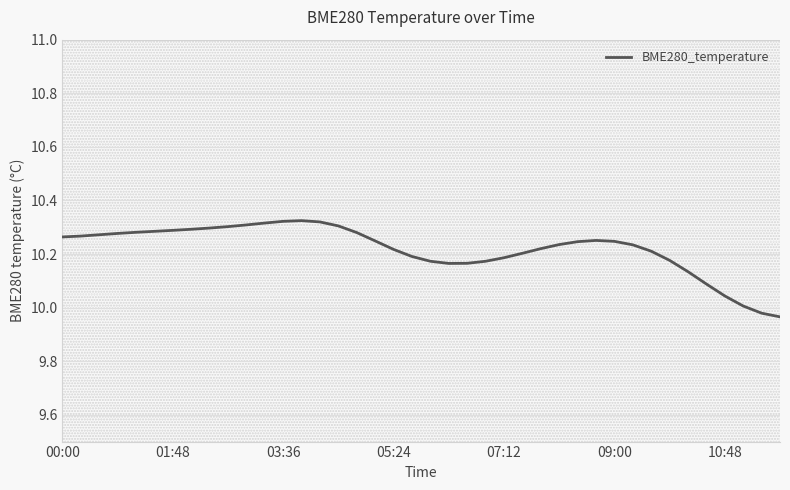

What is the label of the 1st point from the left?

00:00